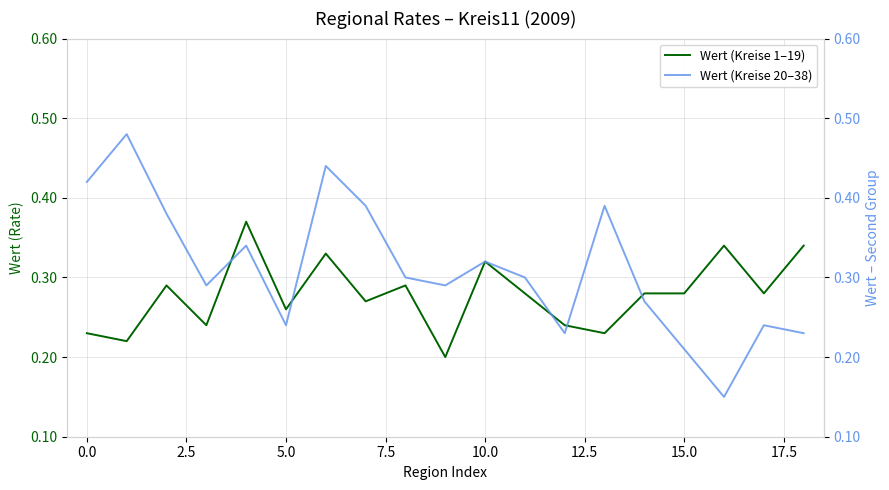

In Wert (Kreise 20–38), how many points are lower than both neighbors (excluding endpoints)?

5